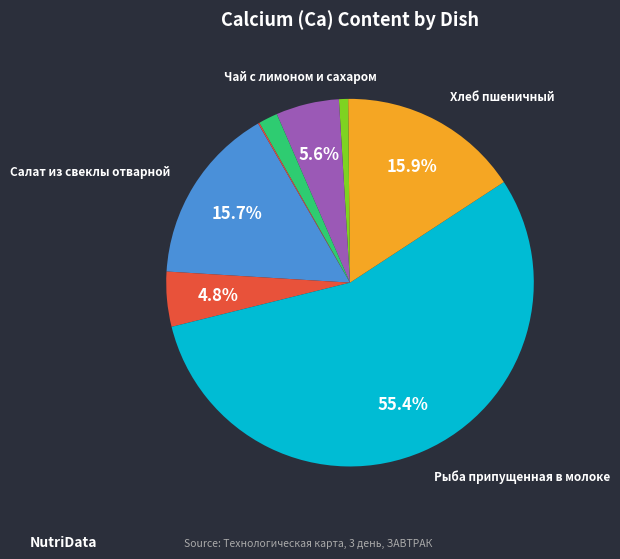

Is there any slice that represents more than half of the pie?

Yes